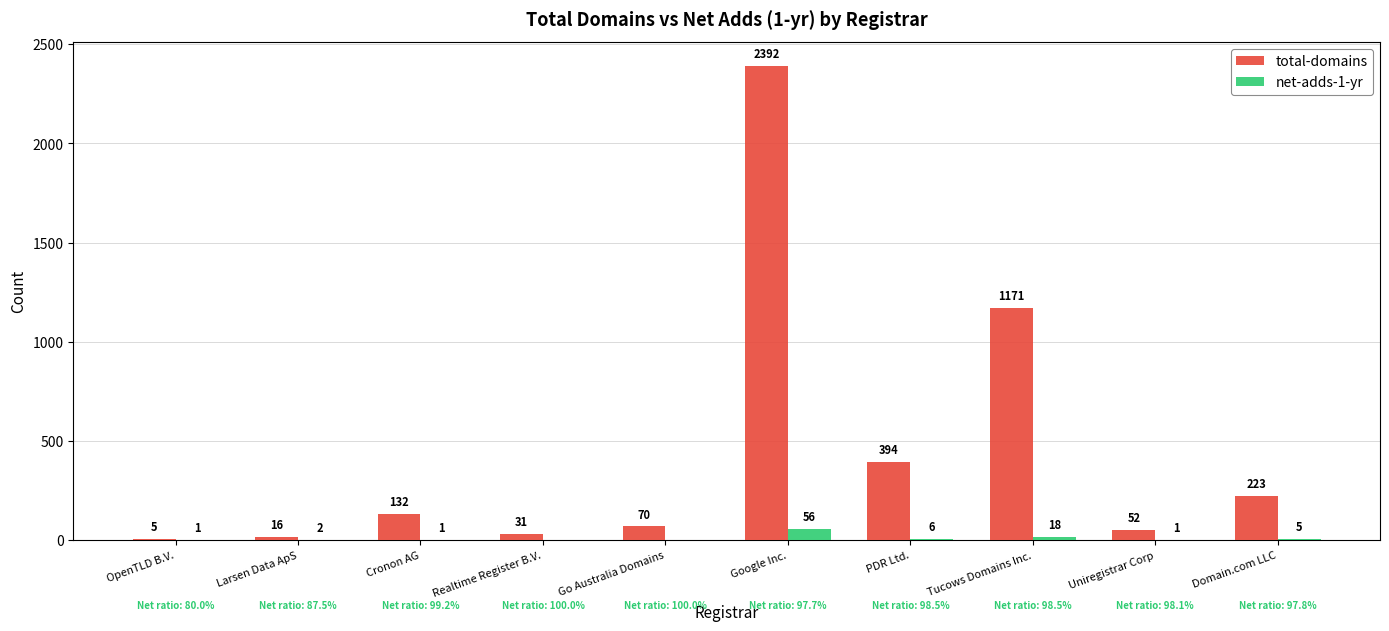

How many distinct data groups are displayed?

2